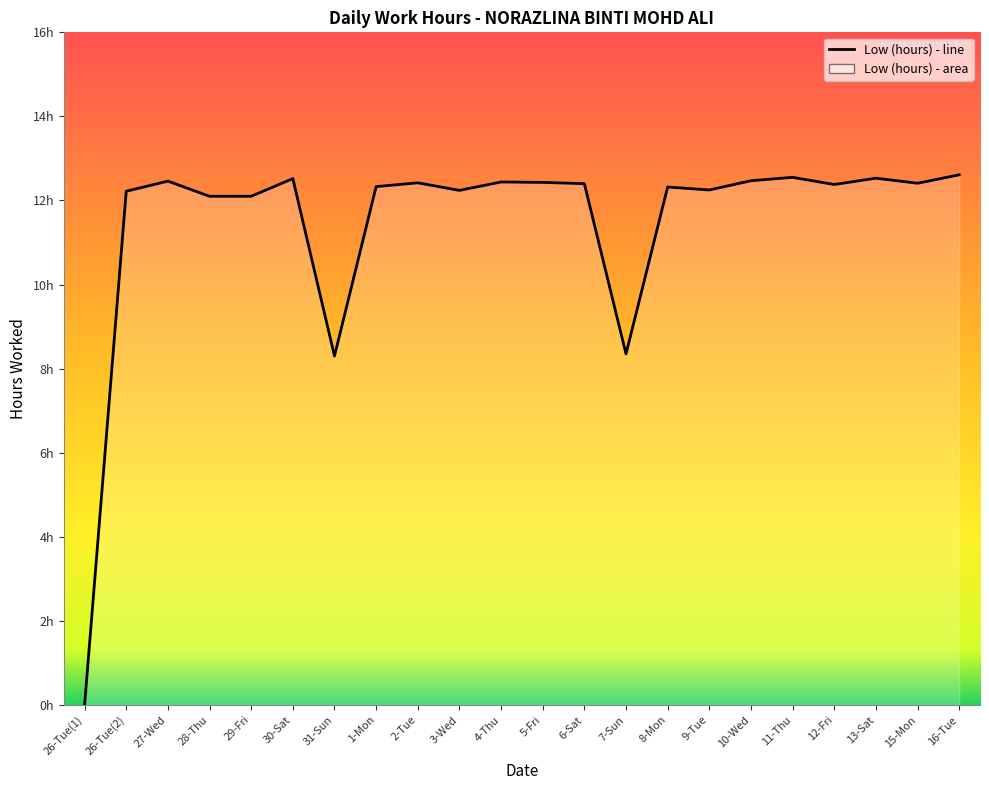

What is the approximate value at 5-Fri?

12.4